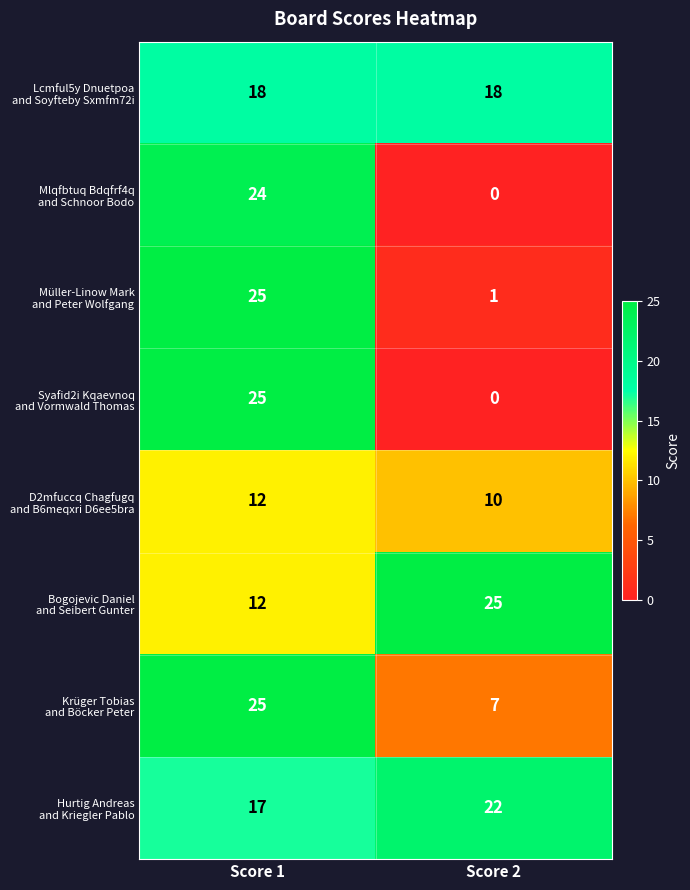

Which label corresponds to the smallest value in the chart?

Score 2